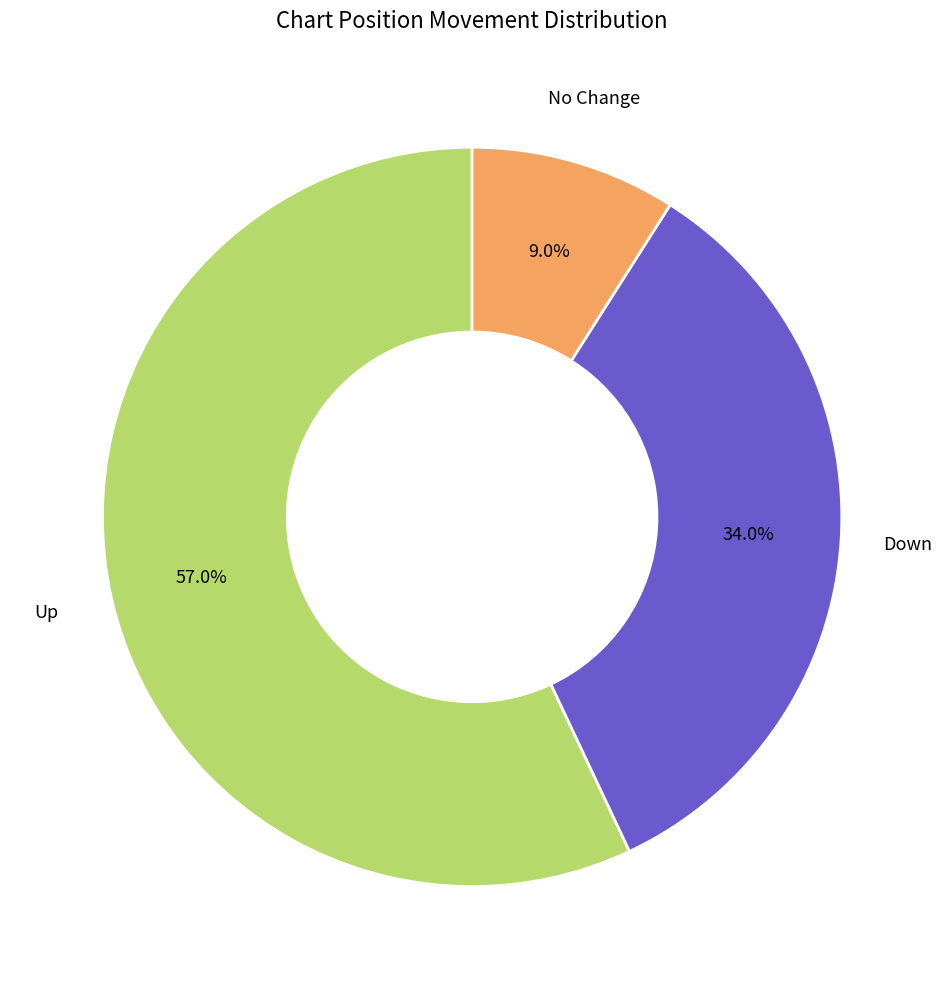

Does any single category account for the majority?

Yes